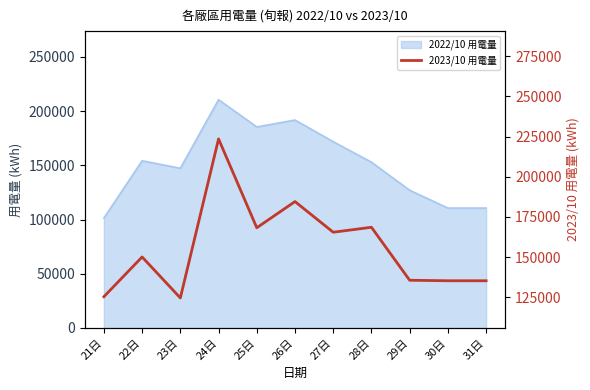

What is the greatest value displayed?

223541.0